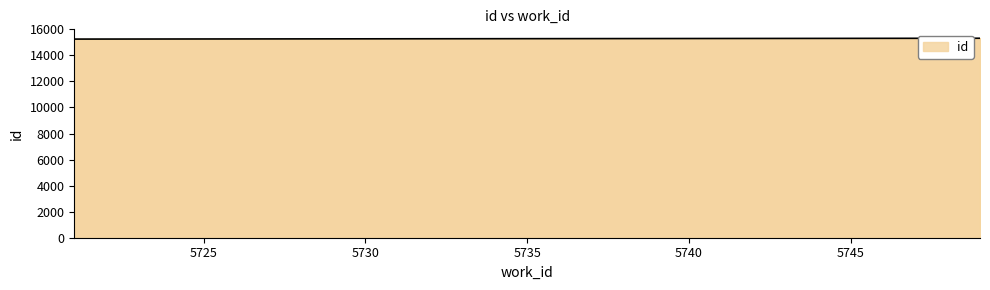

What is the greatest value displayed?

15316